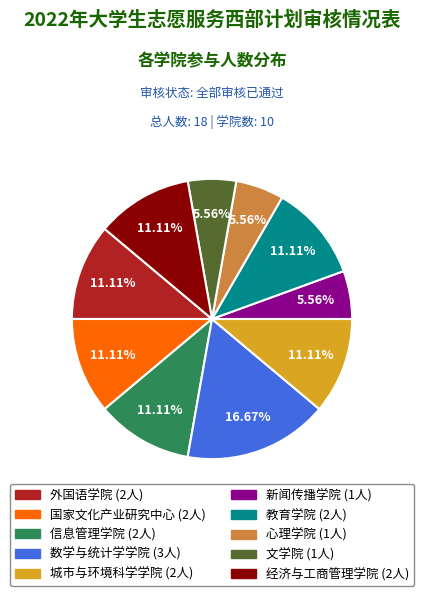

What is the largest slice in the pie chart?

数学与统计学学院